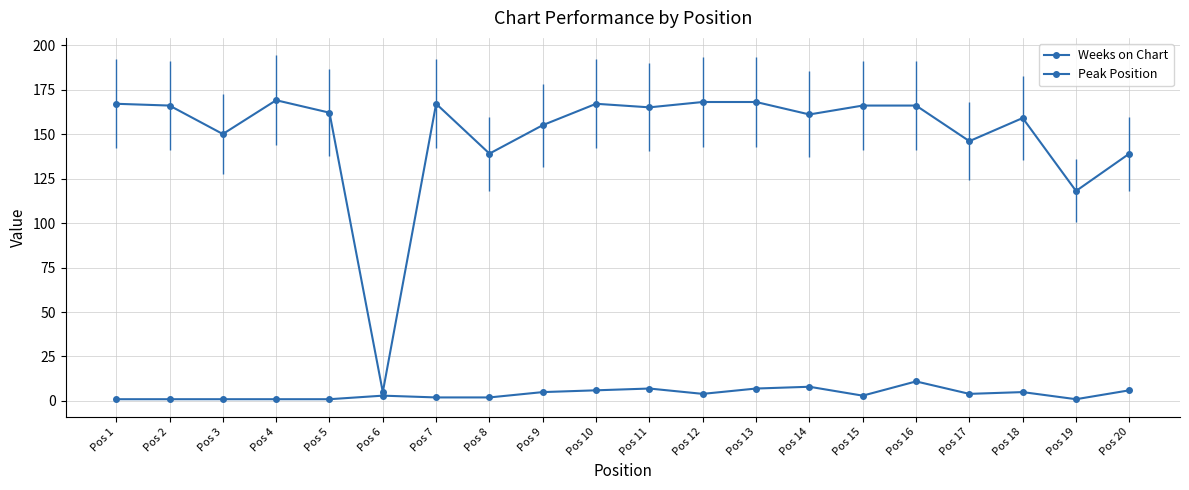

Reading left to right, transcribe all the data shown in this chart.

Weeks on Chart: Pos 1=167	Pos 2=166	Pos 3=150	Pos 4=169	Pos 5=162	Pos 6=5	Pos 7=167	Pos 8=139	Pos 9=155	Pos 10=167	Pos 11=165	Pos 12=168	Pos 13=168	Pos 14=161	Pos 15=166	Pos 16=166	Pos 17=146	Pos 18=159	Pos 19=118	Pos 20=139
Peak Position: Pos 1=1	Pos 2=1	Pos 3=1	Pos 4=1	Pos 5=1	Pos 6=3	Pos 7=2	Pos 8=2	Pos 9=5	Pos 10=6	Pos 11=7	Pos 12=4	Pos 13=7	Pos 14=8	Pos 15=3	Pos 16=11	Pos 17=4	Pos 18=5	Pos 19=1	Pos 20=6